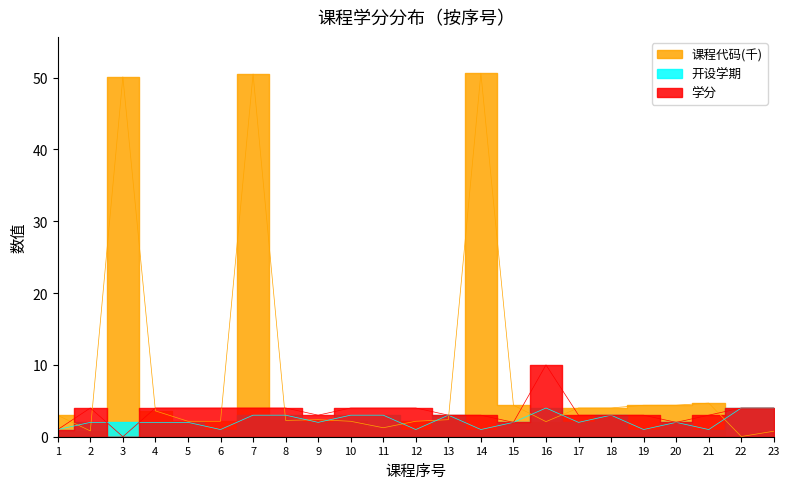

List the series in order of their peak value, highest first.

课程代码, 学分, 开设学期